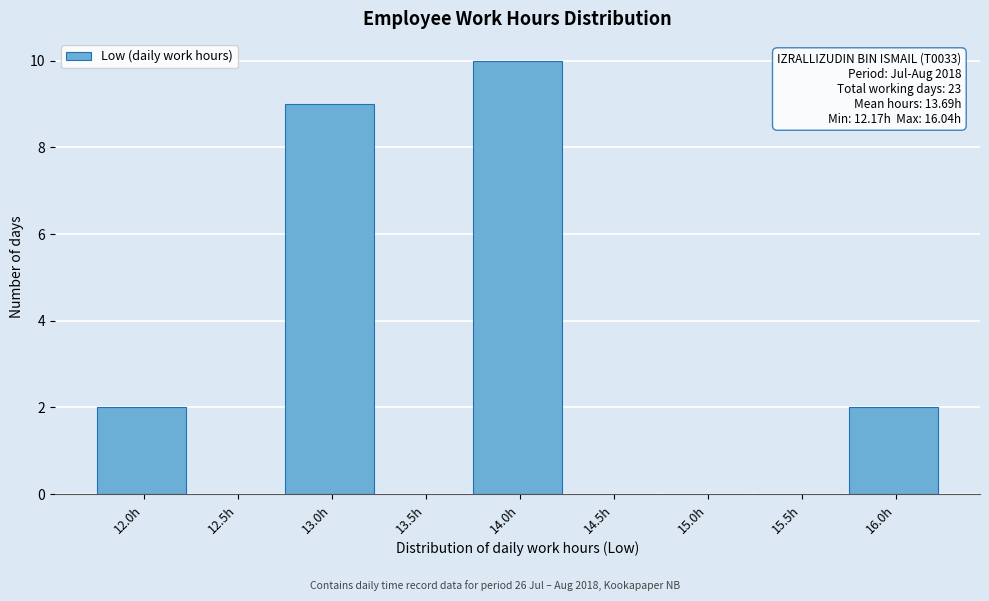

Reading right to left, extract all data points from this chart.

16.0h=2	15.5h=0	15.0h=0	14.5h=0	14.0h=10	13.5h=0	13.0h=9	12.5h=0	12.0h=2